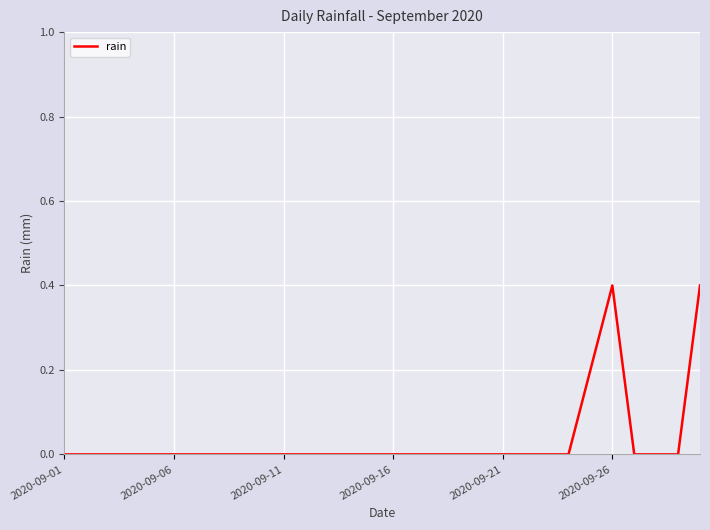

How many categories are shown in the chart?

30